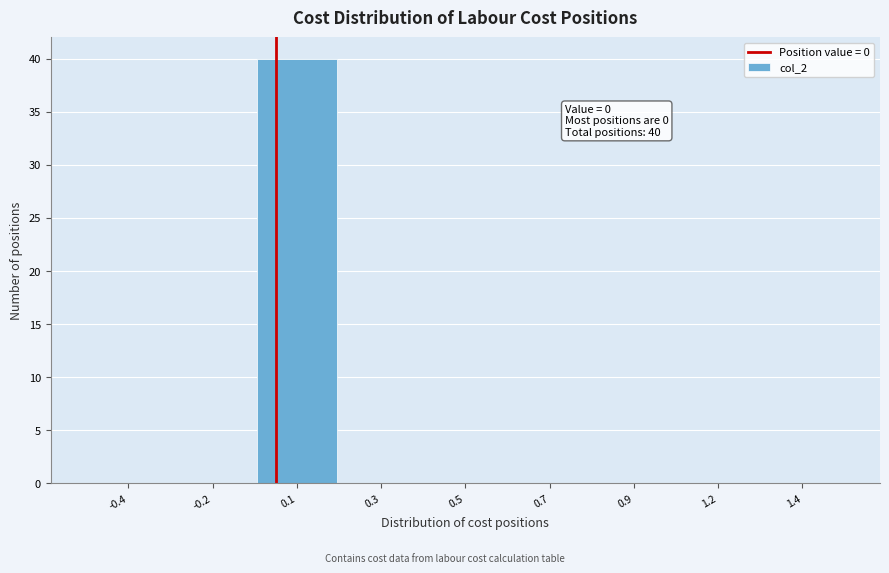

Reading left to right, list all the values displayed in this chart.

-0.4=0	-0.2=0	0.1=40	0.3=0	0.5=0	0.7=0	0.9=0	1.2=0	1.4=0